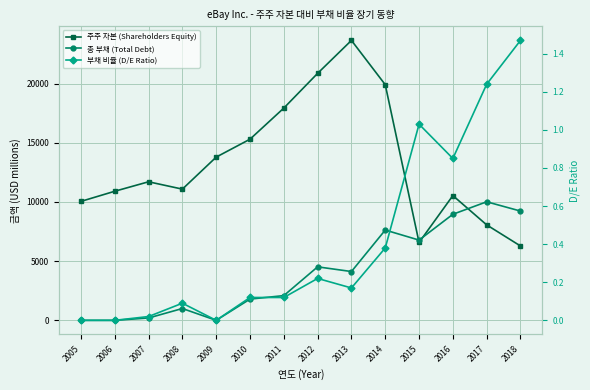

Reading left to right, list all the values displayed in this chart.

주주 자본 (Shareholders Equity): 2005=10048.0	2006=10905.0	2007=11705.0	2008=11084.0	2009=13788.0	2010=15302.0	2011=17930.0	2012=20865.0	2013=23647.0	2014=19906.0	2015=6576.0	2016=10539.0	2017=8063.0	2018=6281.0
총 부채 (Total Debt): 2005=0.0	2006=0.0	2007=200.0	2008=1000.0	2009=0.0	2010=1794.0	2011=2090.0	2012=4519.0	2013=4123.0	2014=7627.0	2015=6779.0	2016=8960.0	2017=10015.0	2018=9231.0
부채 비율 (D/E Ratio): 2005=0.0	2006=0.0	2007=0.0	2008=0.1	2009=0.0	2010=0.1	2011=0.1	2012=0.2	2013=0.2	2014=0.4	2015=1.0	2016=0.8	2017=1.2	2018=1.5